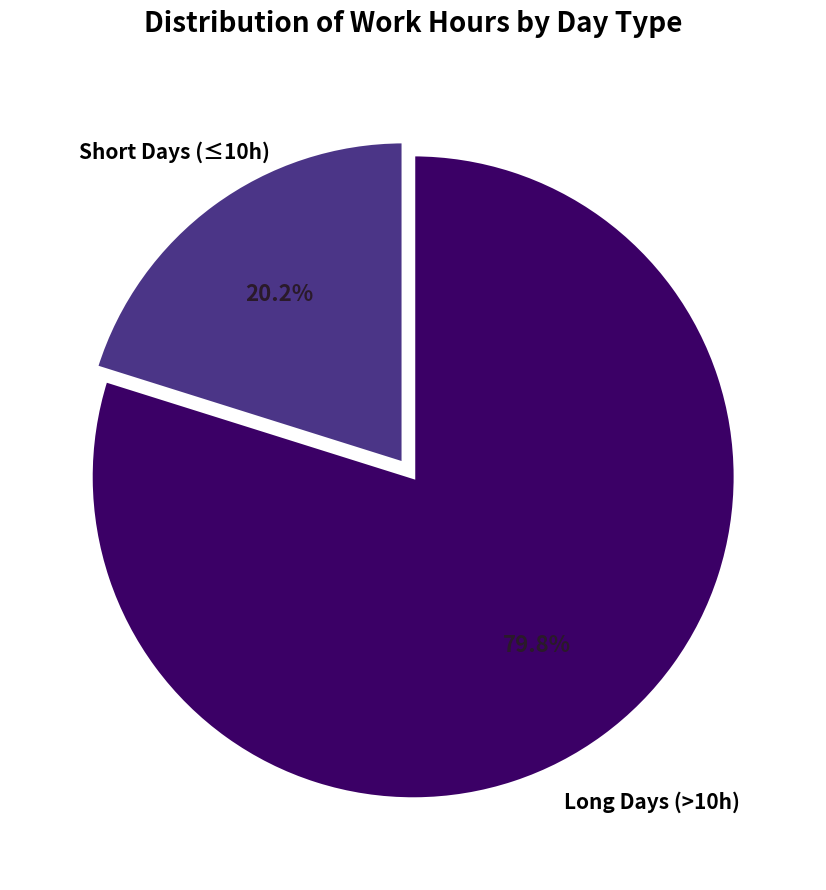

Is there any slice that represents more than half of the pie?

Yes